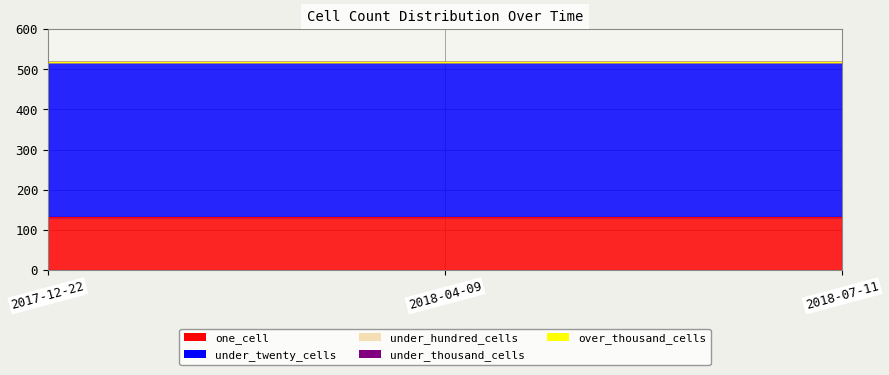

At how many categories does at least one series exceed 306?

3